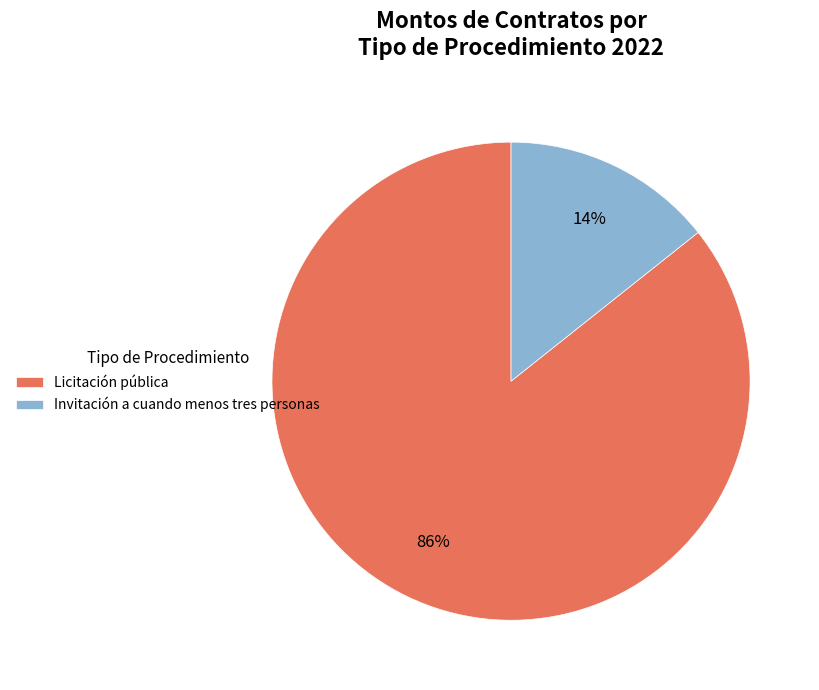

Is Invitación a cuando menos tres personas the majority of the pie?

No